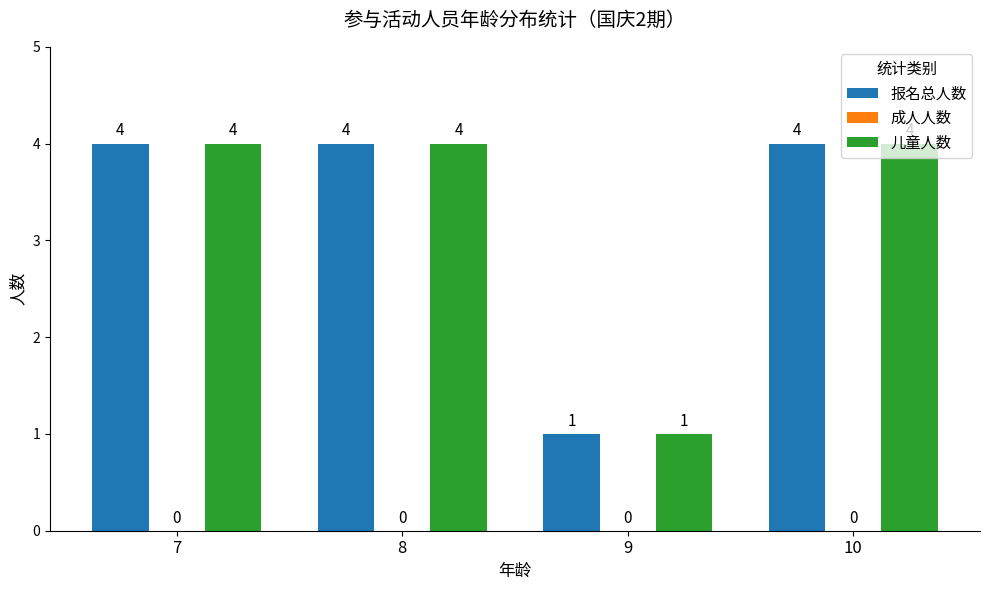

Count the number of categories in the chart.

4